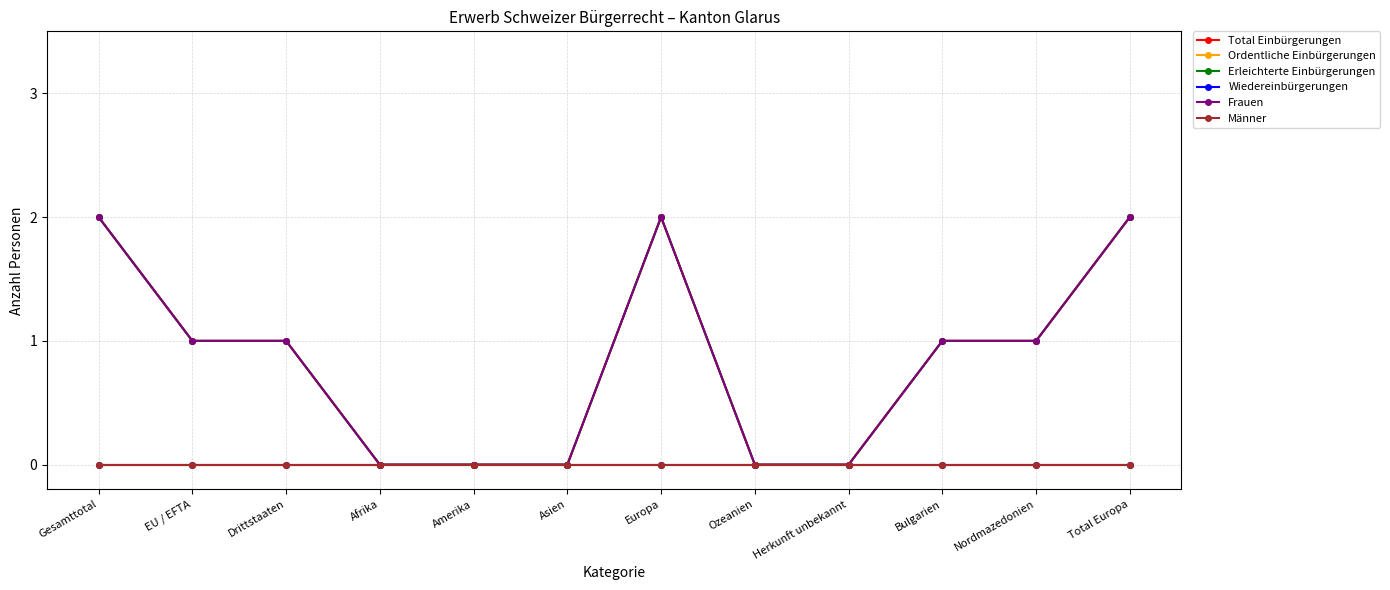

At how many categories does at least one series exceed 1?

3